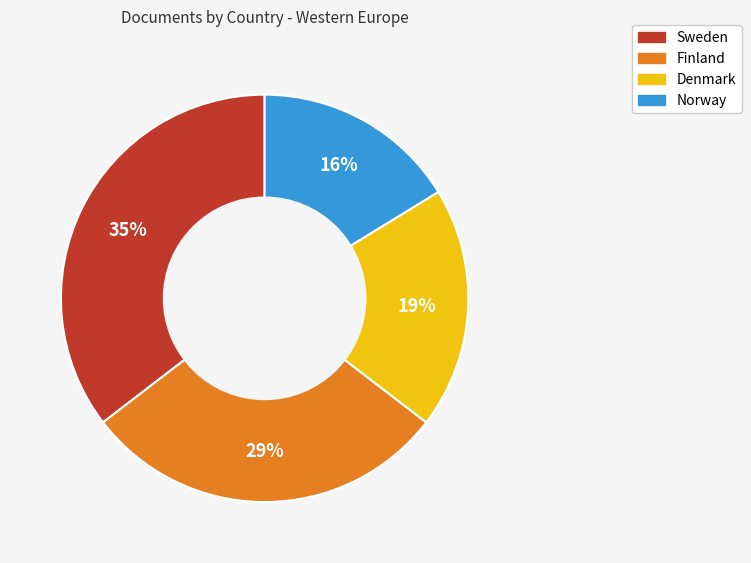

The Sweden slice represents 28% of the pie. True or false?

False